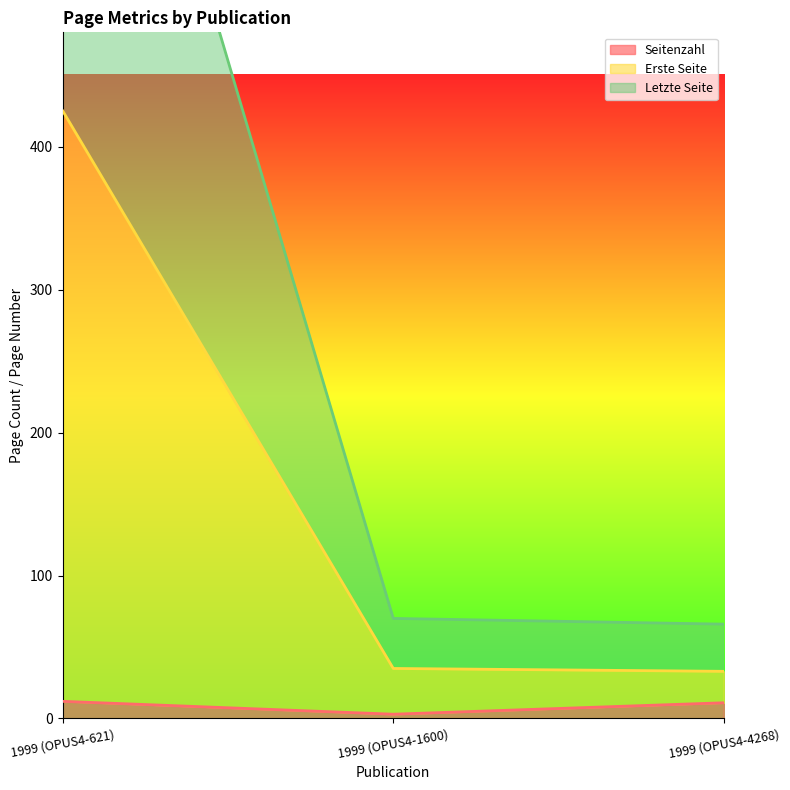

Reading left to right, what are all the values shown in this chart?

Seitenzahl: 12	3	11
Erste Seite: 425	35	33
Letzte Seite: 850	70	66